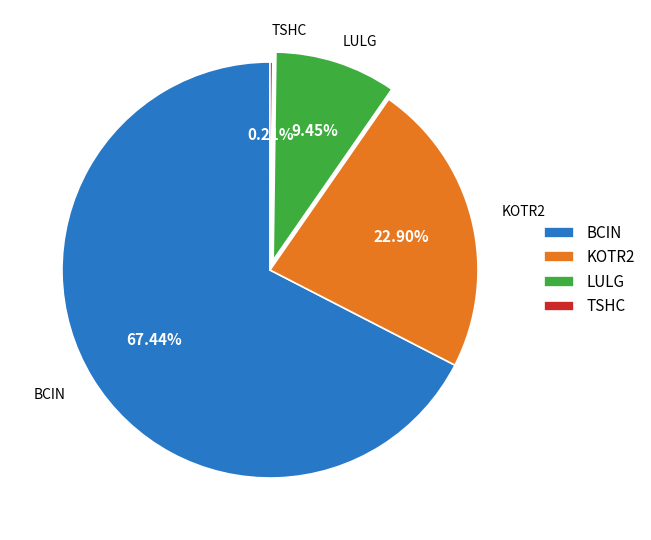

Does KOTR2 represent more than half of the total?

No